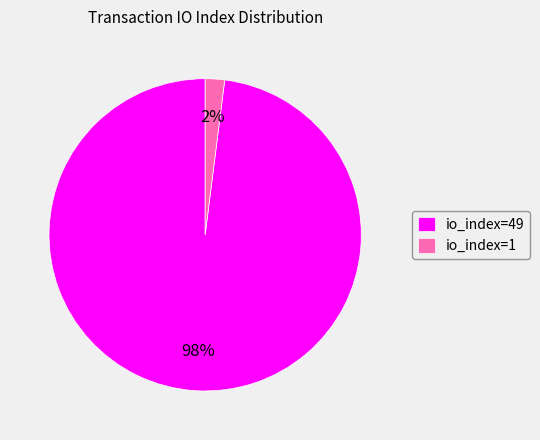

To the nearest percent, what is the combined percentage of io_index=1 and io_index=49?

100%